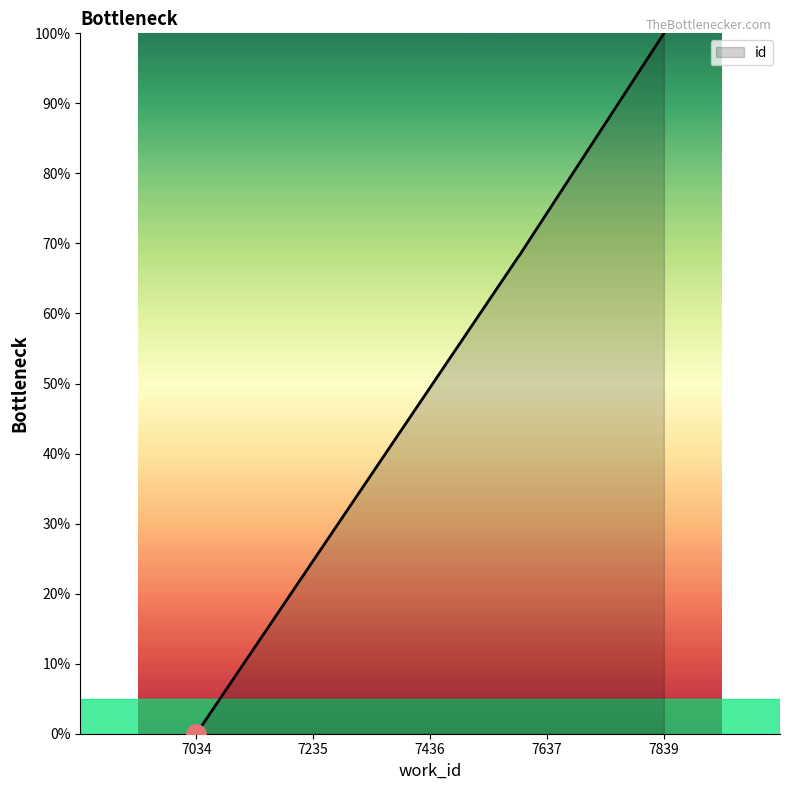

What is the difference between the maximum and minimum values?

100.0